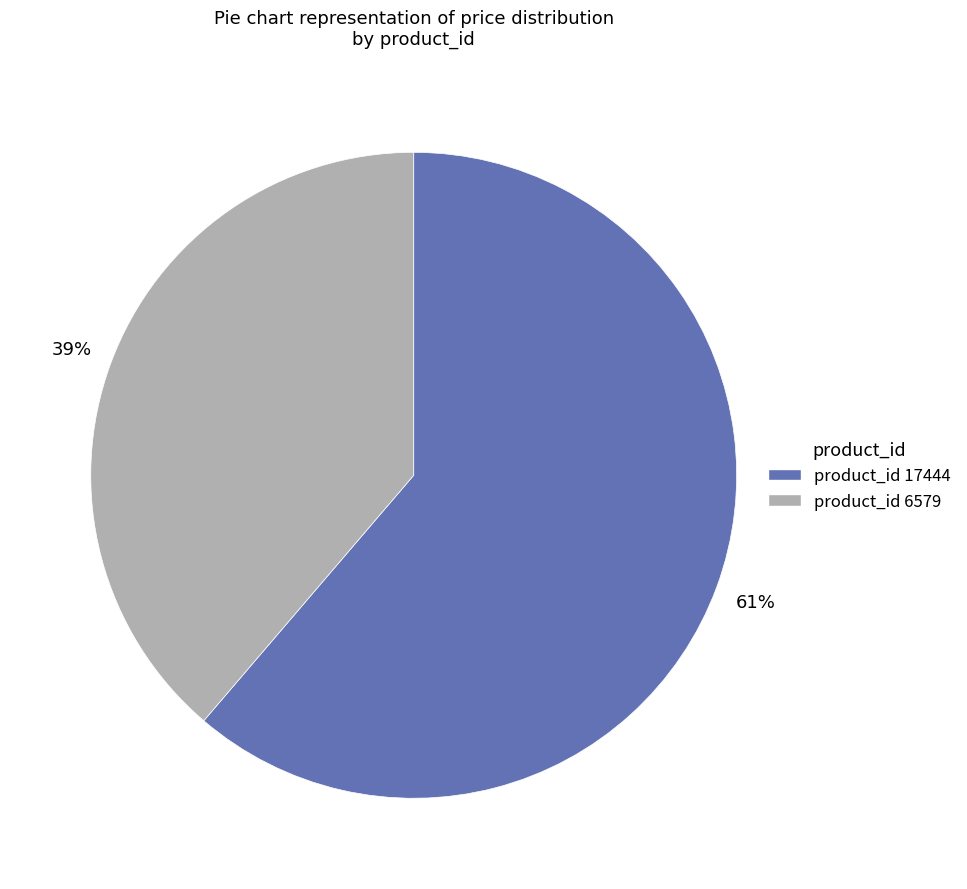

To the nearest percent, what is the average slice percentage?

50%